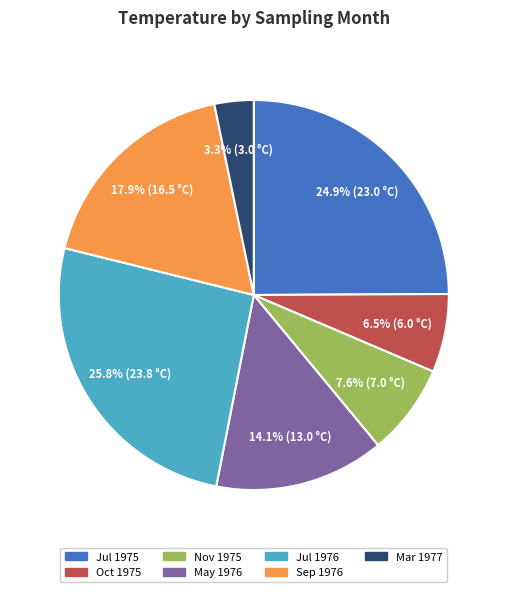

How much of the chart is everything except Jul 1976?

74.2%